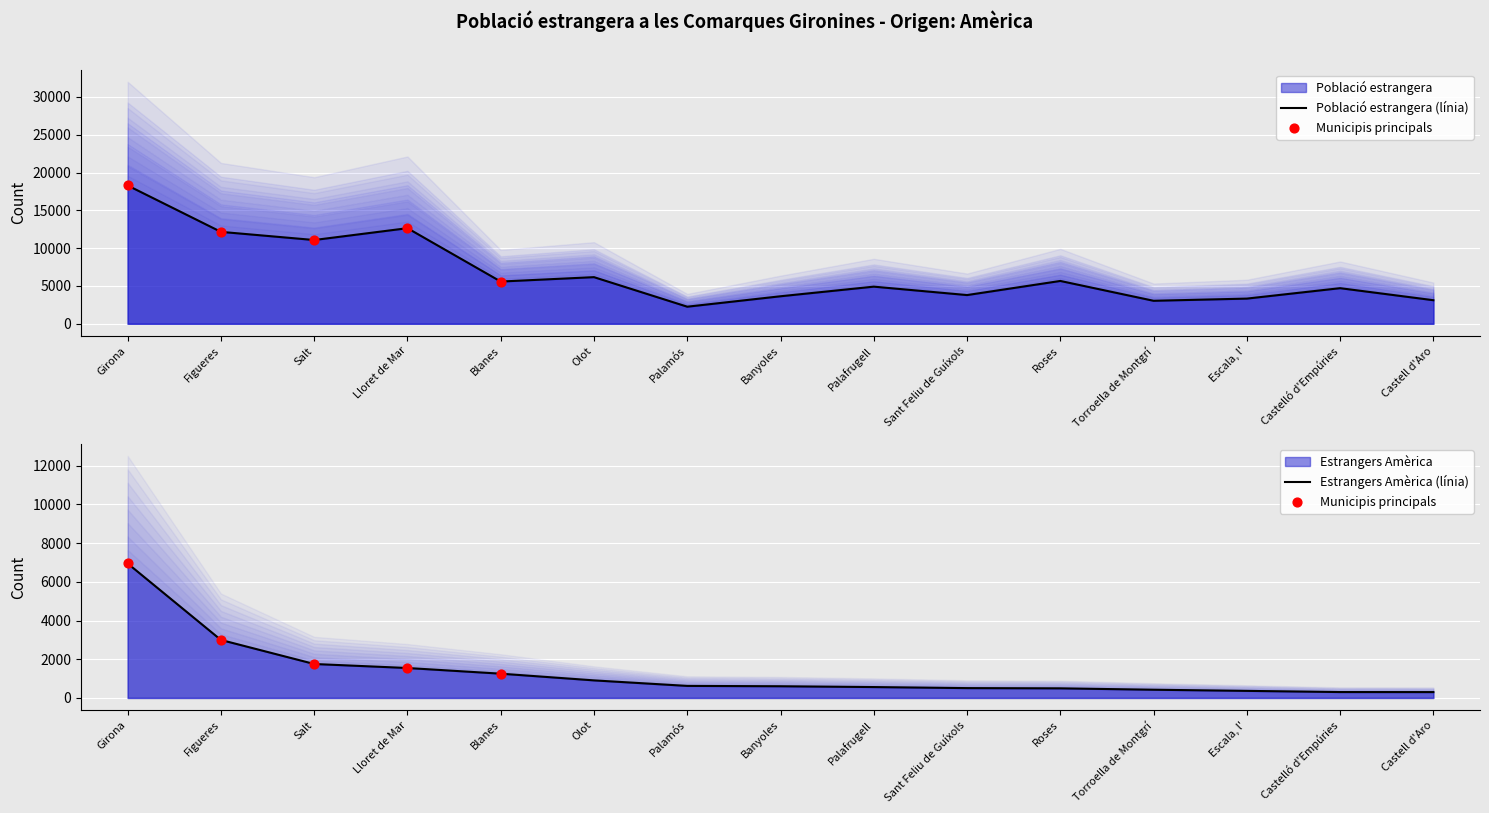

Which series reaches the maximum Y coordinate?

Població estrangera